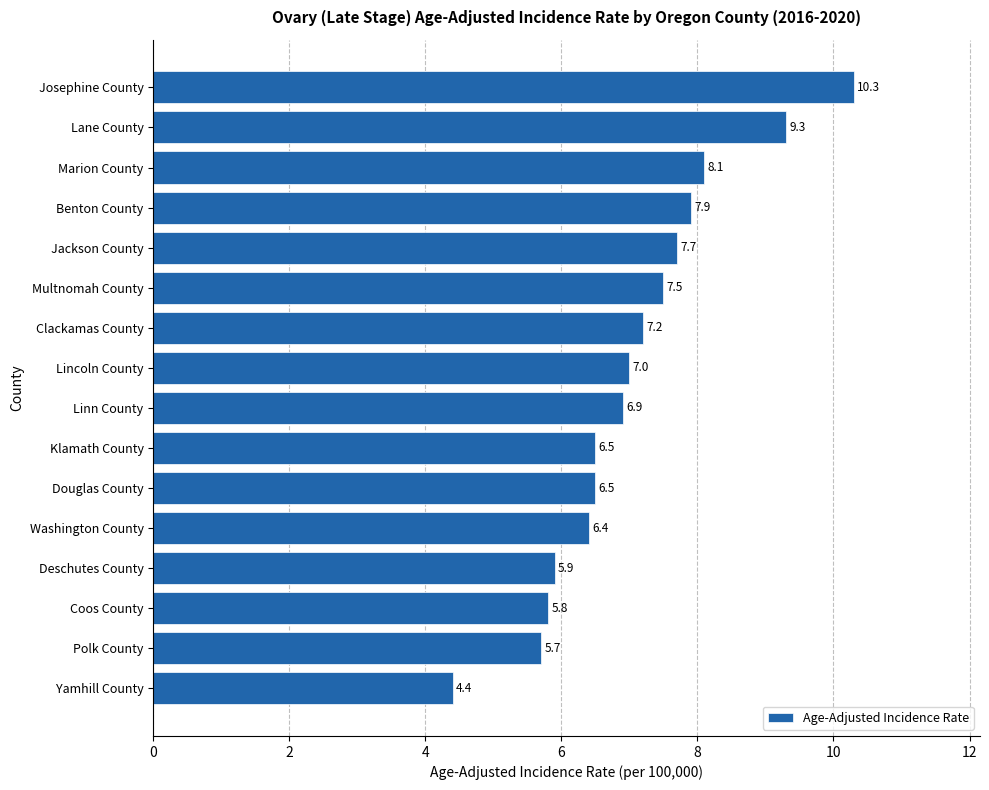

Reading top to bottom, transcribe all the data shown in this chart.

Josephine County=10.3	Lane County=9.3	Marion County=8.1	Benton County=7.9	Jackson County=7.7	Multnomah County=7.5	Clackamas County=7.2	Lincoln County=7.0	Linn County=6.9	Klamath County=6.5	Douglas County=6.5	Washington County=6.4	Deschutes County=5.9	Coos County=5.8	Polk County=5.7	Yamhill County=4.4